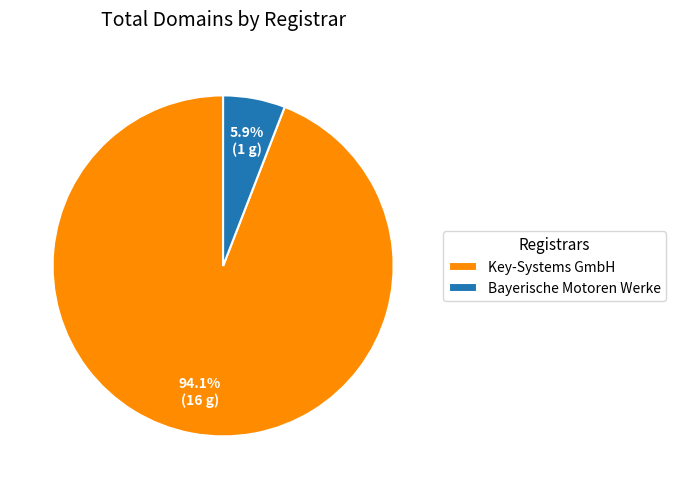

True or false: Key-Systems GmbH accounts for 99% of the total.

False